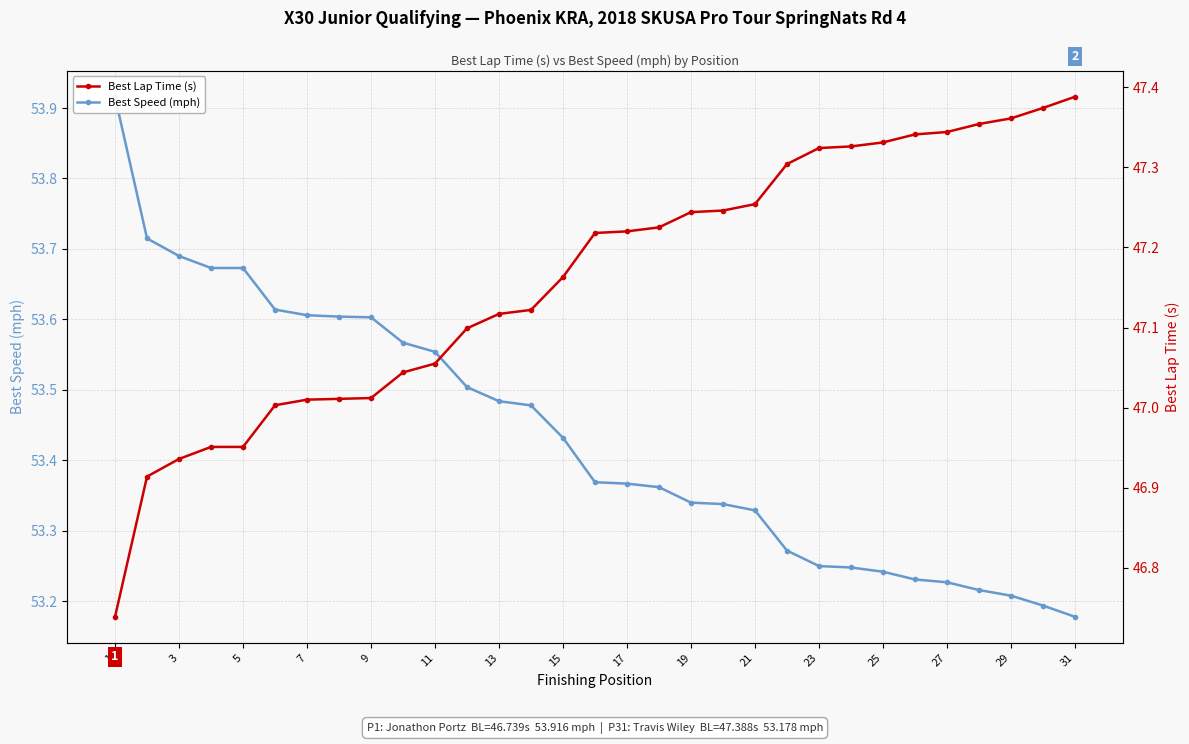

What is the value of the Best Speed (mph) point at the 31st from the left?

53.2